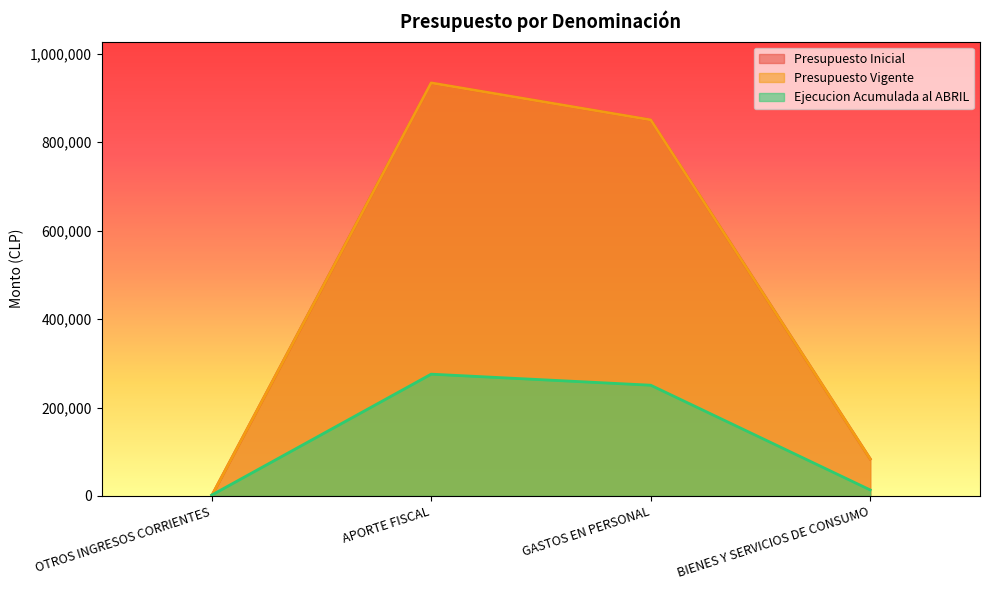

After their last crossing, which series has the higher values: Ejecucion Acumulada al ABRIL or Presupuesto Vigente?

Presupuesto Vigente